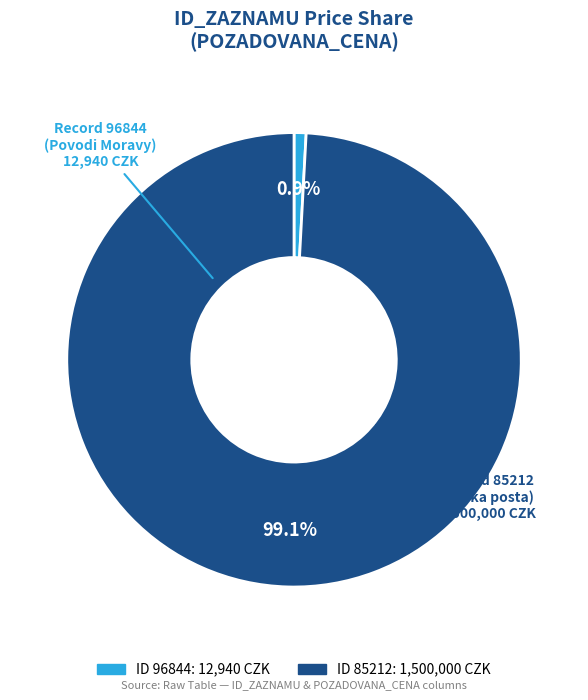

Does any single category account for the majority?

Yes